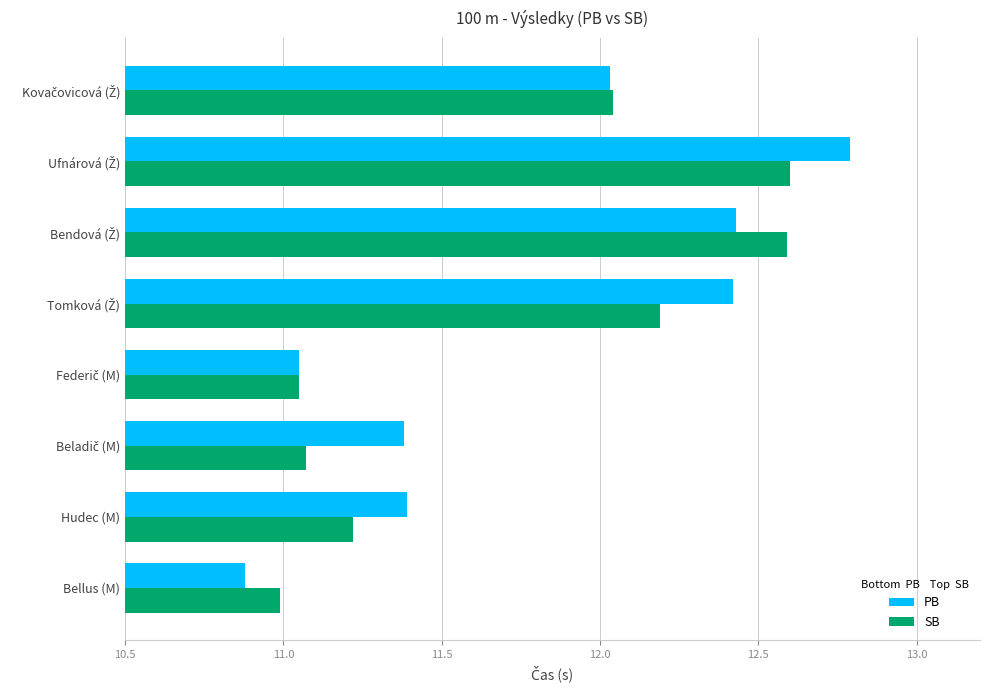

Which series has the widest spread of values?

PB